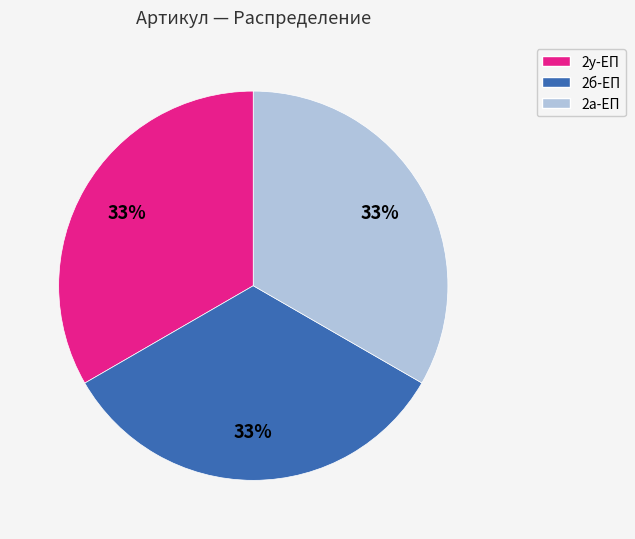

Is there any slice that represents more than half of the pie?

No